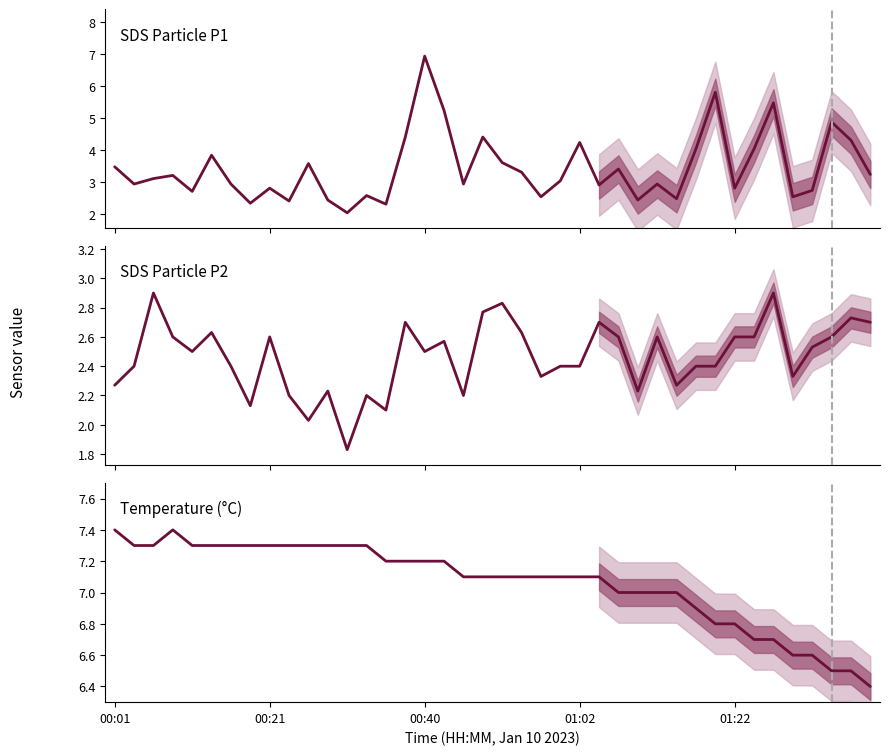

What is the difference between the maximum and second lowest values in the SDS_P1 series?

4.6